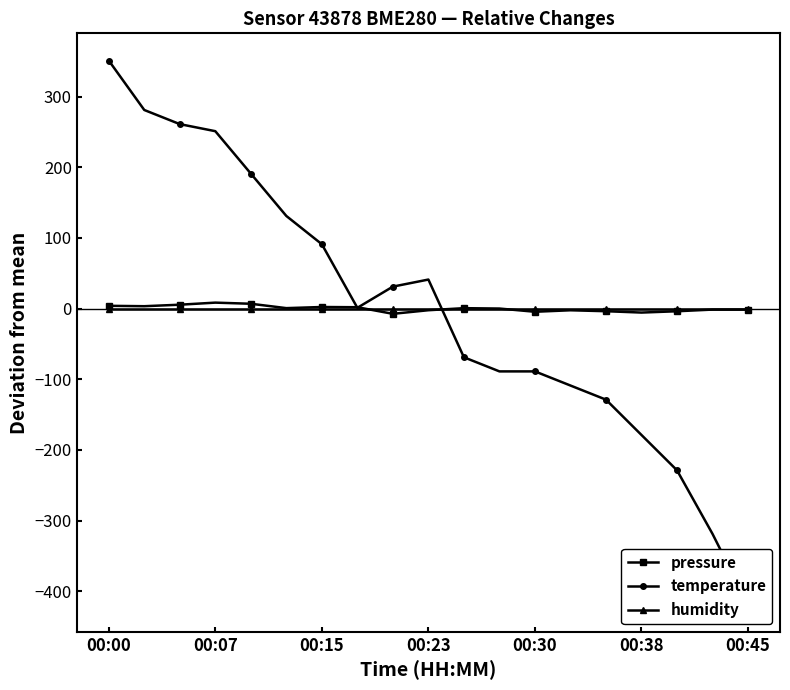

The humidity series shows 0.0 at 11. True or false?

True